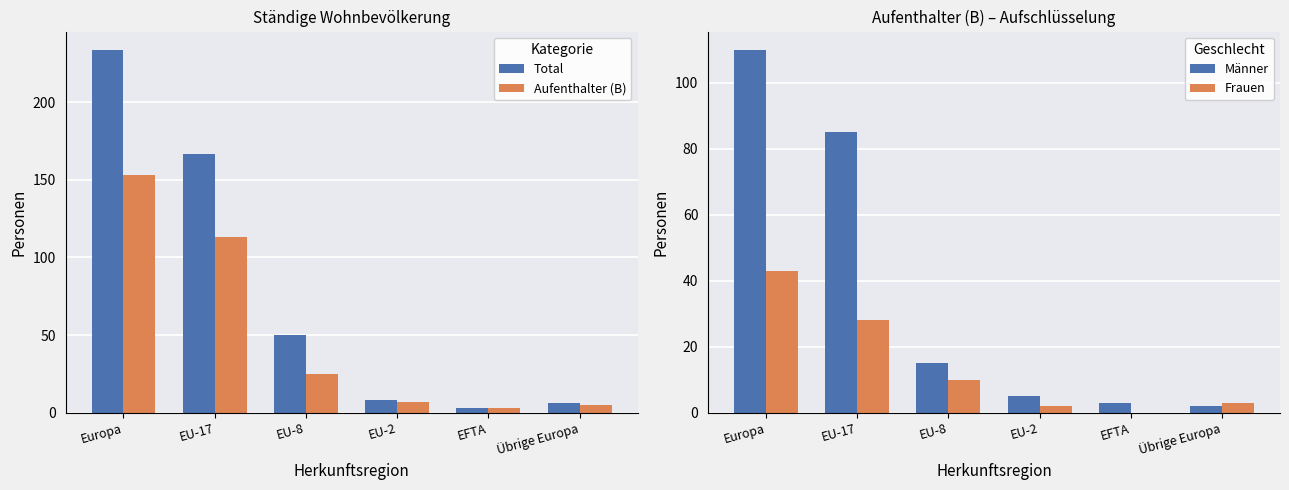

Which series has the largest range (max minus min)?

Total